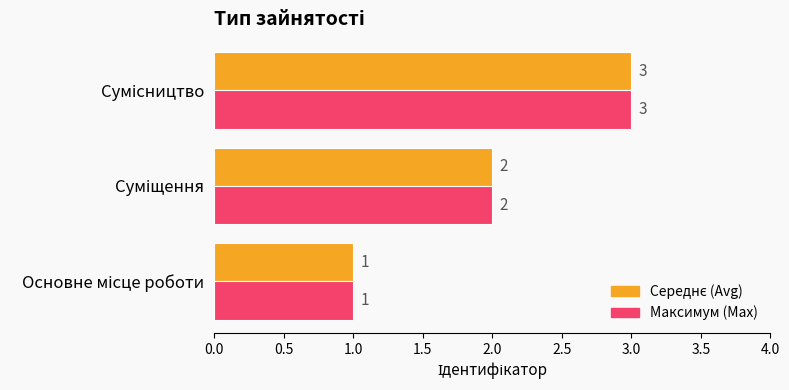

What is the maximum value shown in the chart?

3